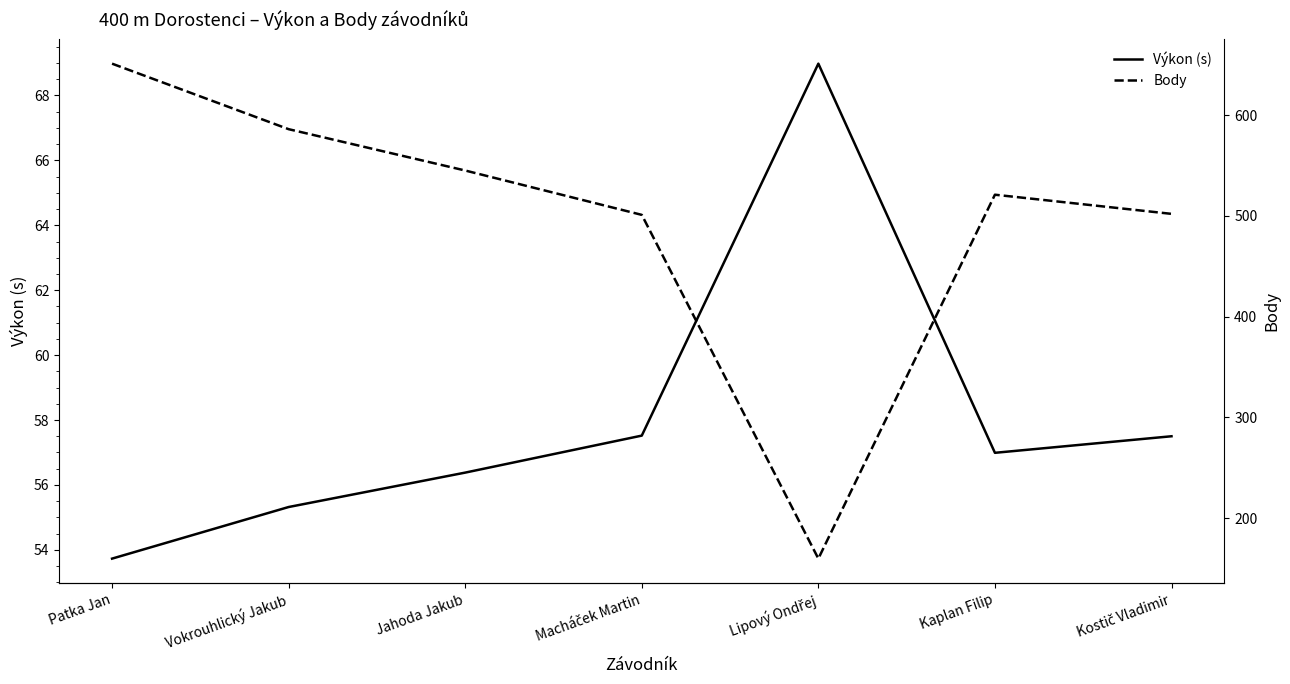

True or false: Body has a value of 160.0 at Lipový Ondřej.

True